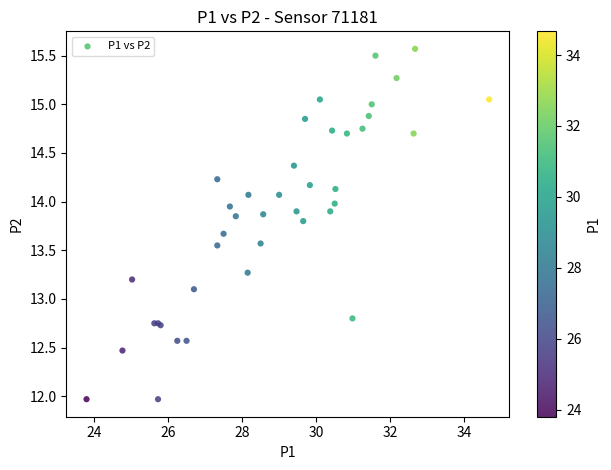

What Y value in the scatter plot is closest to 13?

13.1